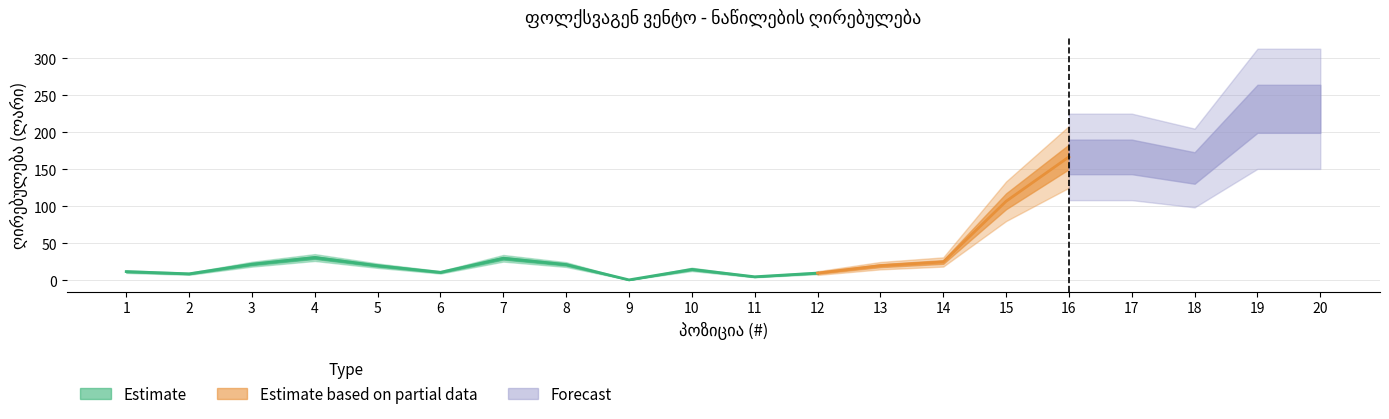

What is the sum of the values at 1 and 15?

119.0